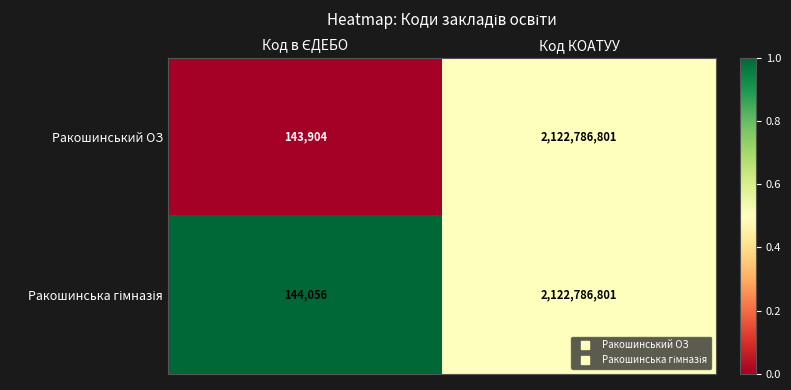

What is the total value across all series at Код КОАТУУ?

4245573602